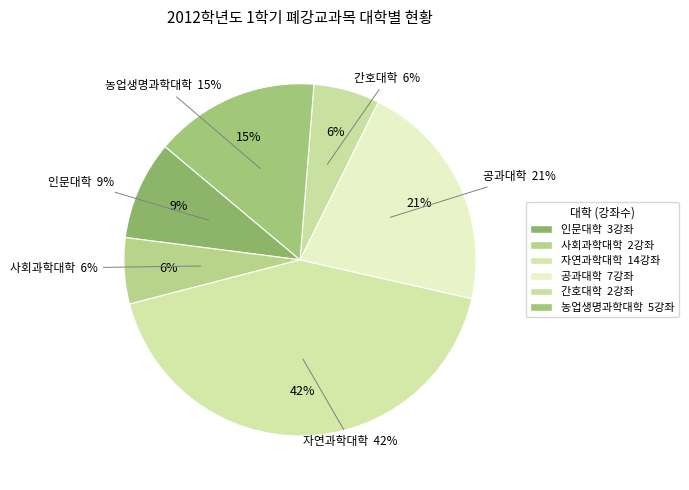

What is the largest slice in the pie chart?

자연과학대학